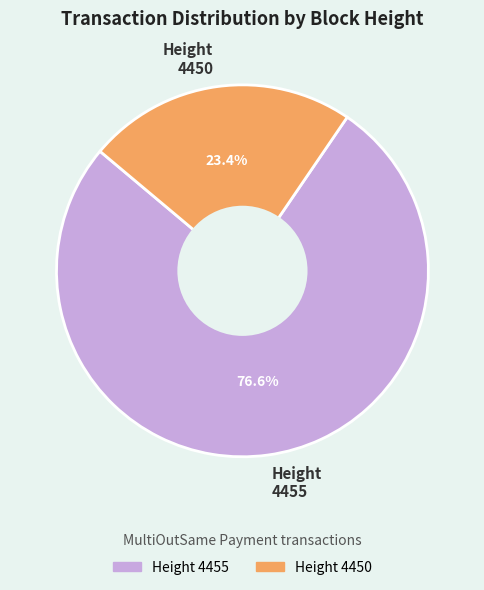

Is it true that 4455 is 77% of the pie?

True